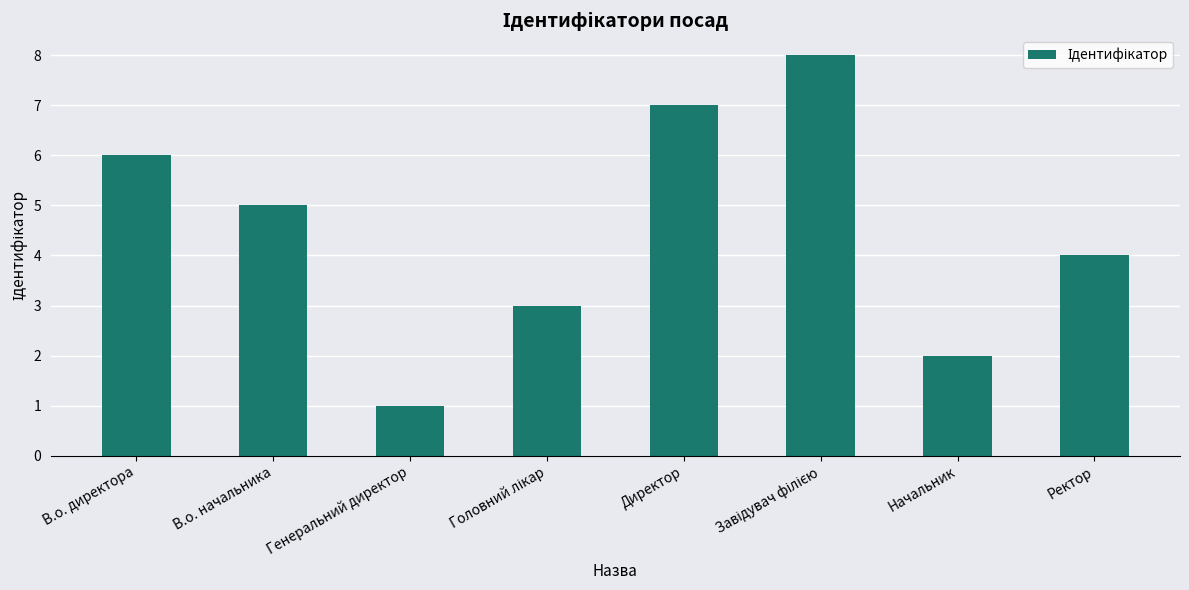

Reading right to left, list all the values displayed in this chart.

4	2	8	7	3	1	5	6